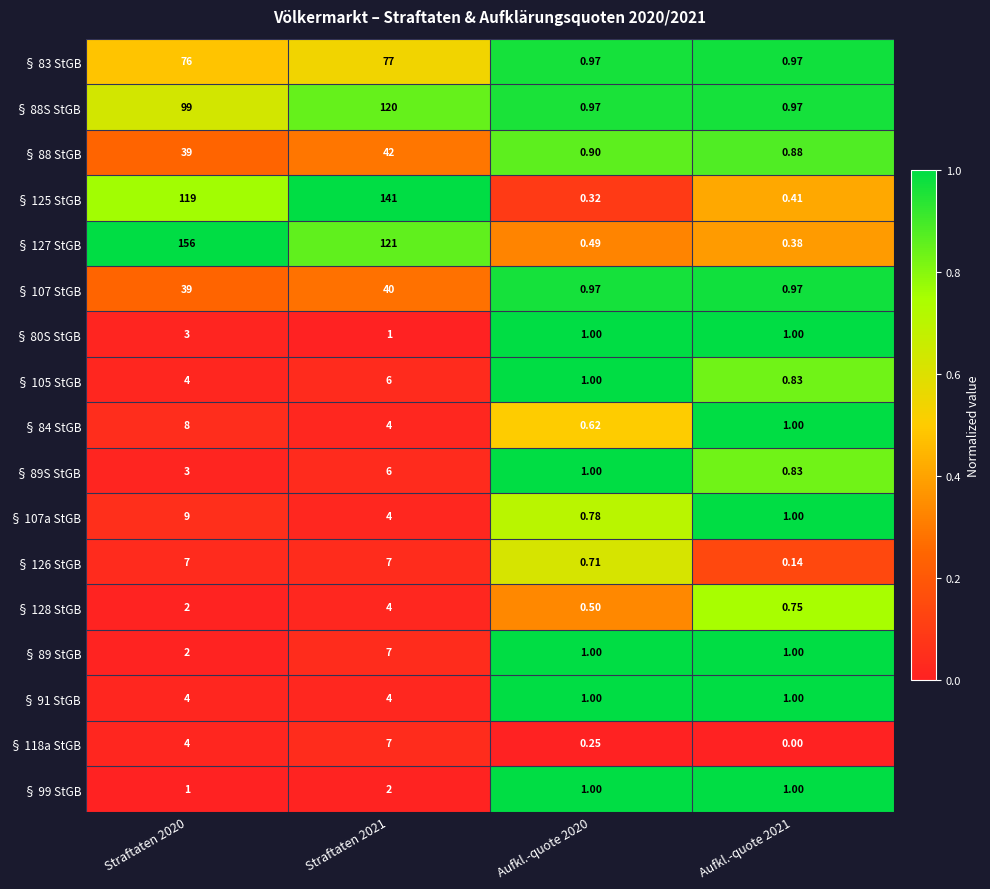

Is the value of § 118a StGB at Straftaten 2021 greater than the value of § 80S StGB at Straftaten 2020?

Yes